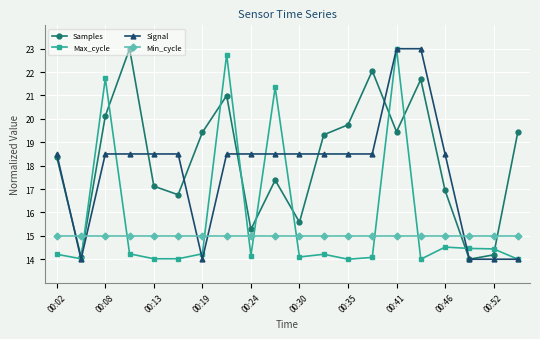

True or false: Samples has more than 0 interior local peaks.

True